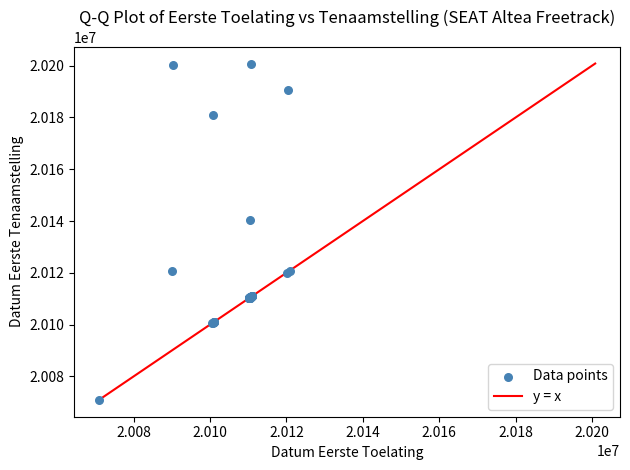

What Y value in the scatter plot is closest to 20135872?

20140517